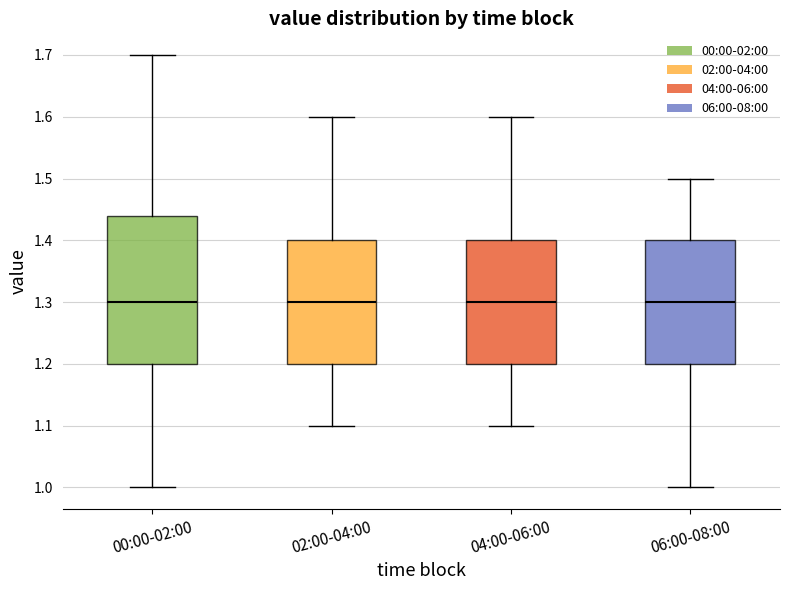

Which box is the tallest, from its lower edge to its upper edge?

00:00-02:00